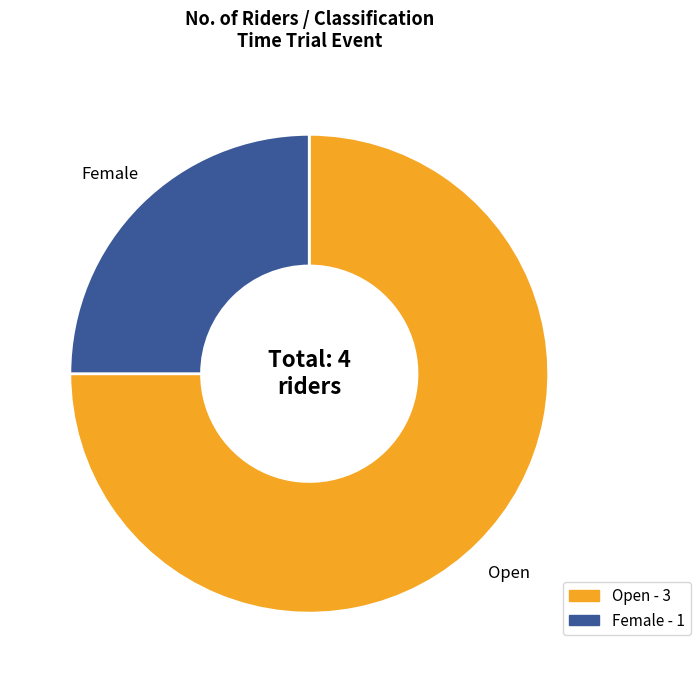

The Open slice represents 75% of the pie. True or false?

True